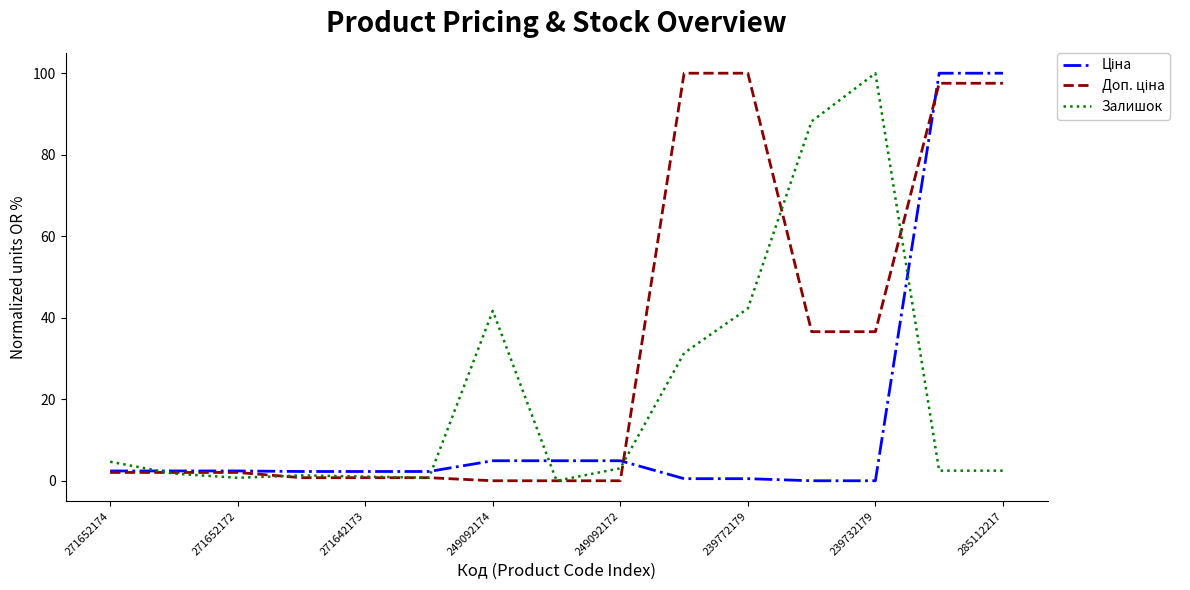

Reading left to right, transcribe all the data shown in this chart.

Ціна: 2.4	2.4	2.4	2.3	2.3	2.3	4.9	4.9	4.9	0.5	0.5	0.0	0.0	100.0	100.0
Доп. ціна: 2.0	2.0	2.0	0.8	0.8	0.8	0.0	0.0	0.0	100.0	100.0	36.6	36.6	97.5	97.5
Залишок: 4.7	1.7	0.7	1.3	1.0	0.7	41.7	0.0	3.1	31.3	42.3	88.2	100.0	2.5	2.5